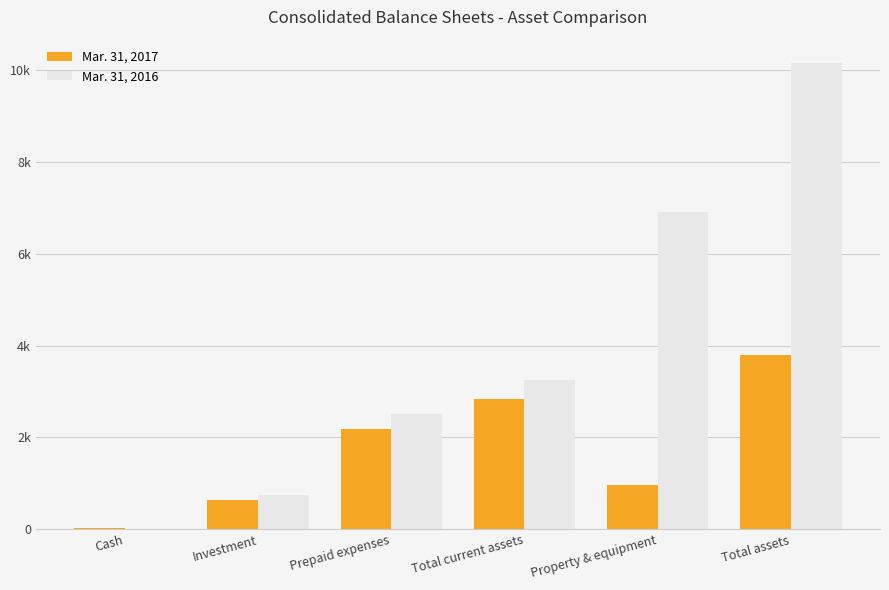

Does the chart contain stacked bars?

No